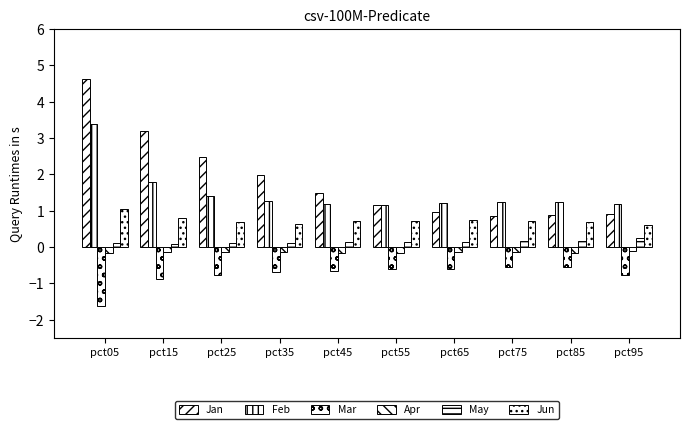

What is the average value of the May series?

0.1